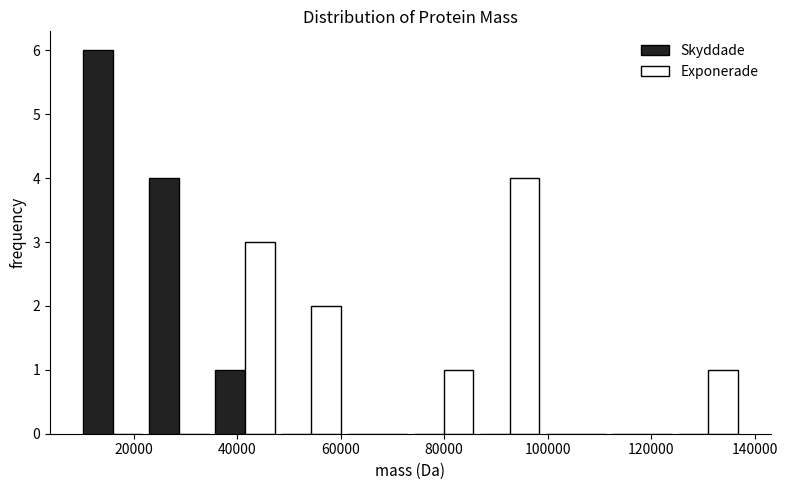

What is the height of the Exponerade bar covering 48000 to 60000 on the x-axis? Neither the bar edges nor the heights are printed on the chart, so give them approximately, as read against the axes.

2